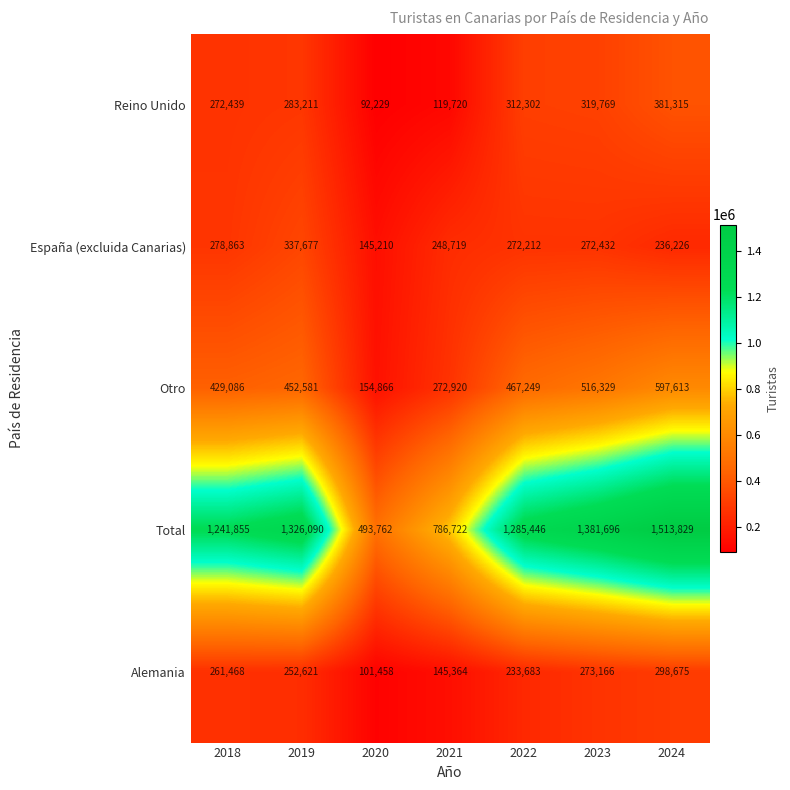

What is the approximate value of Total at 2020, to the nearest 10?

493760